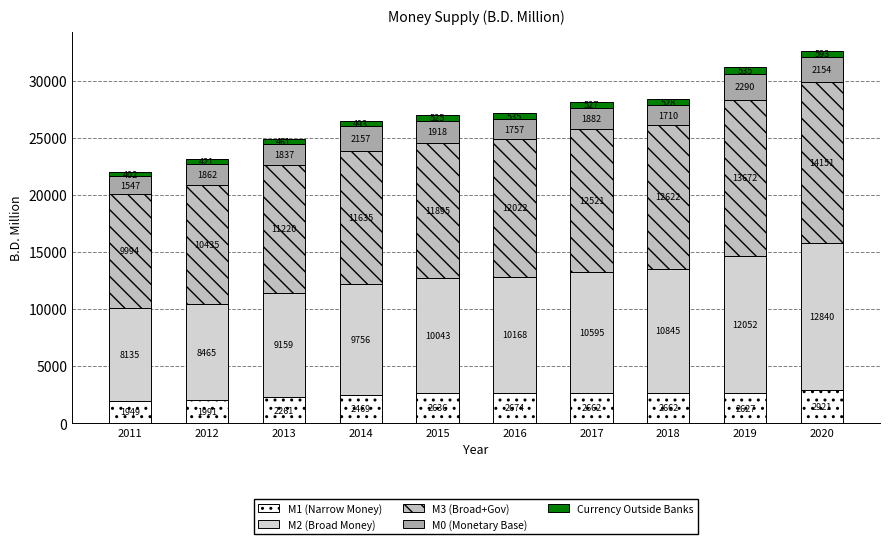

Are the bars horizontal?

No